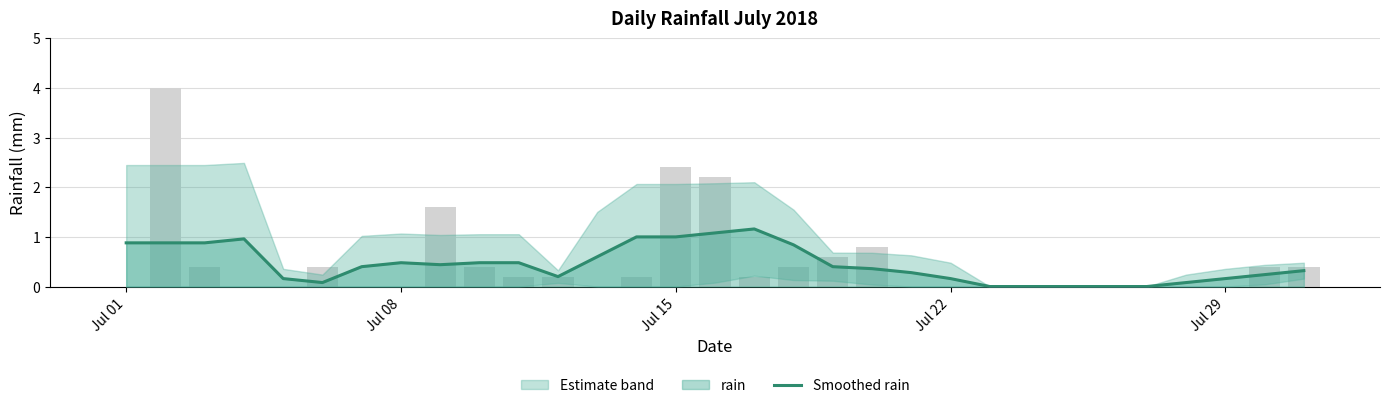

What is the difference between the values at Jul 08 and 21?

0.7